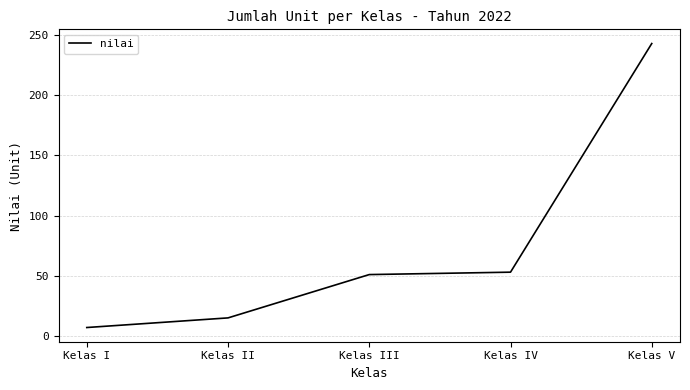

What is the sum of all values?

369